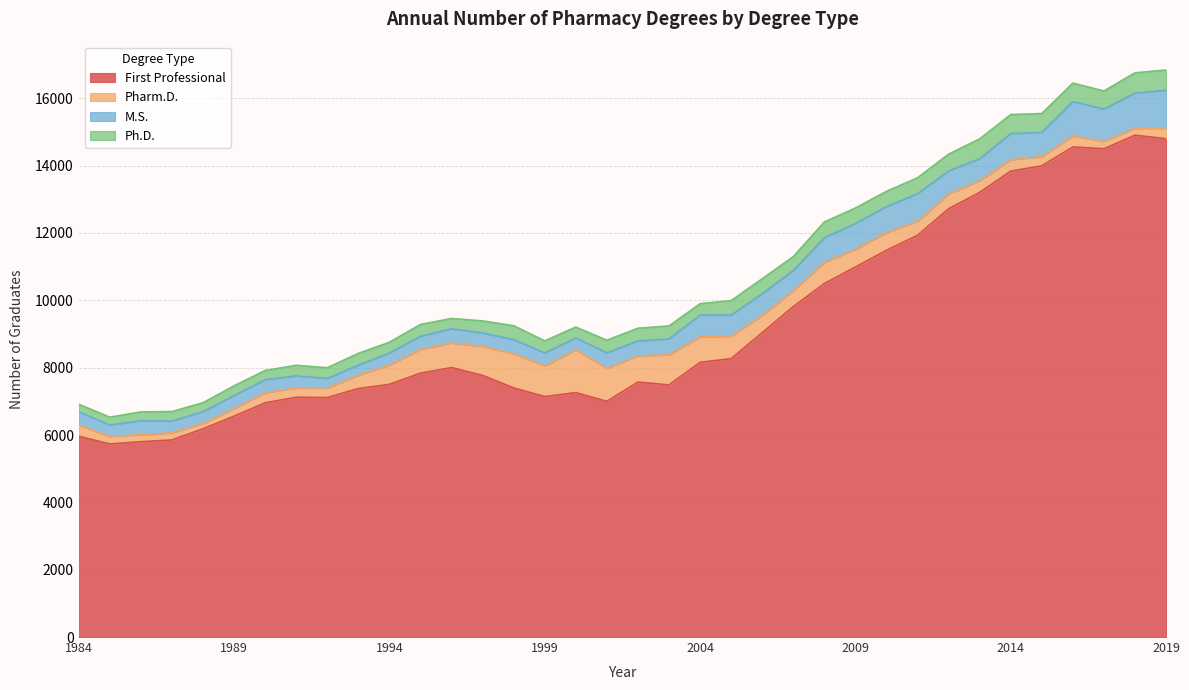

How many distinct data groups are displayed?

4